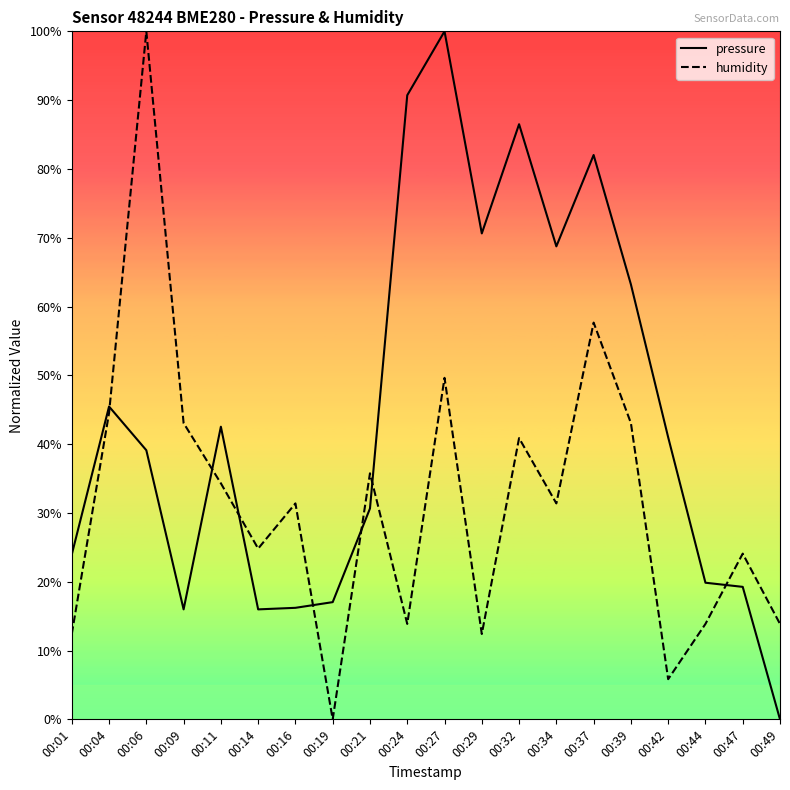

What are all the series names shown in the legend?

pressure, humidity